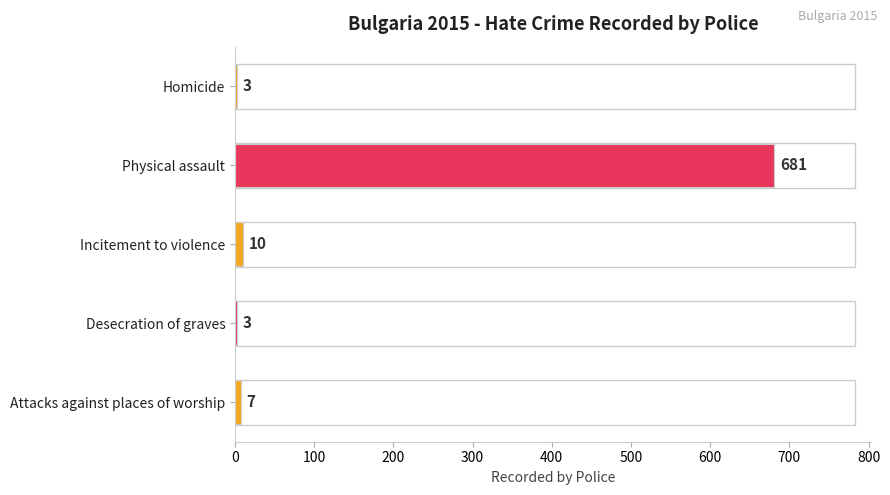

How many values are below 7?

2